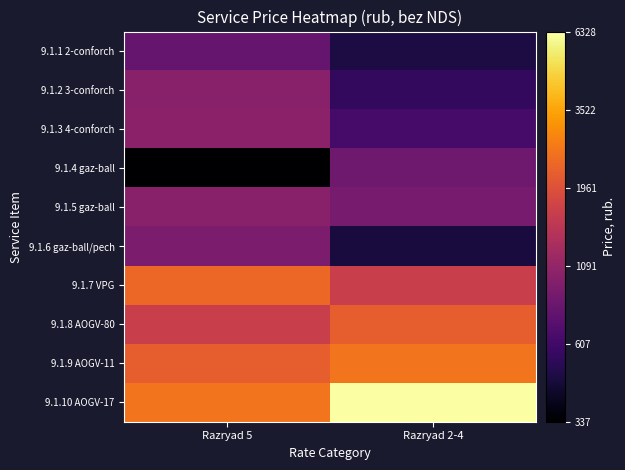

At which category is the sum across all series the highest?

Razryad 5